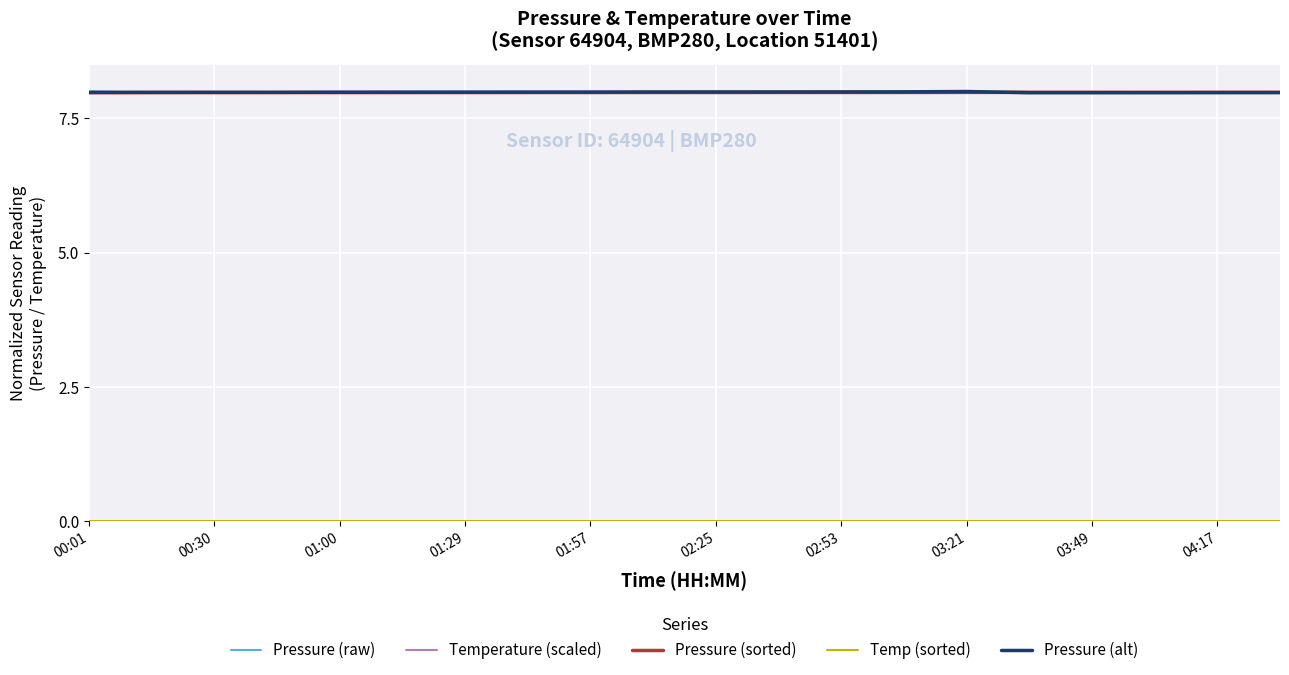

What is the lowest value of the Pressure (raw) series?

8.0